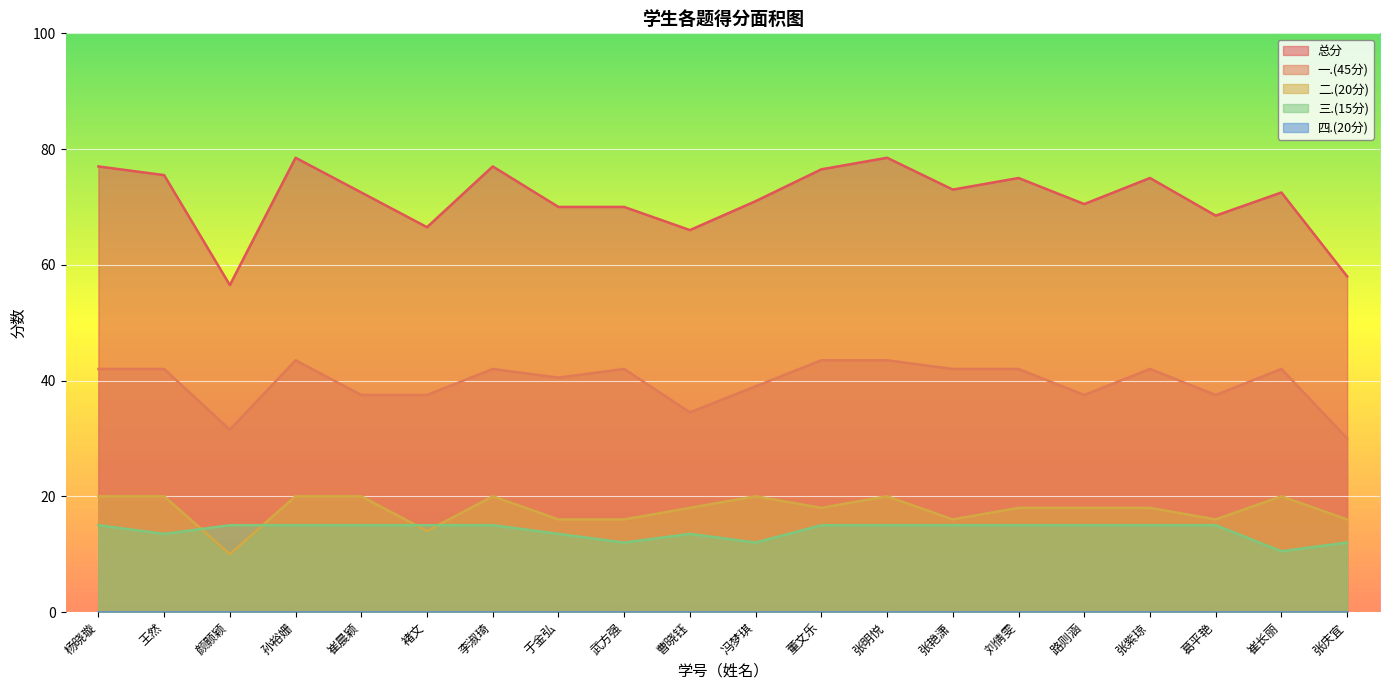

At 武方强, list the series in order from largest to smallest.

总分, 一.(45分), 二.(20分), 三.(15分)